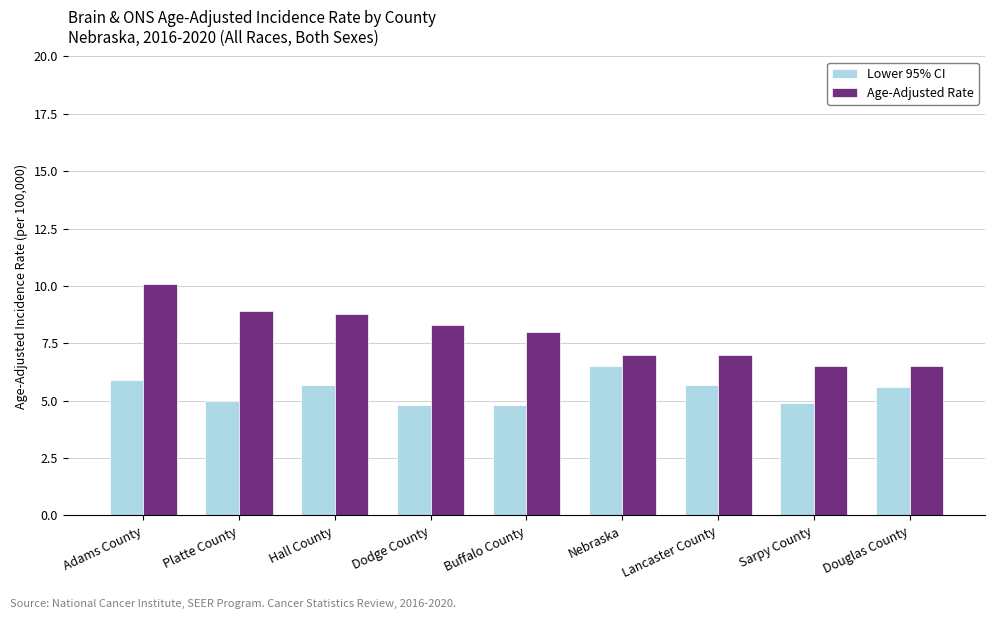

Which series has the largest total across all categories?

Age-Adjusted Rate